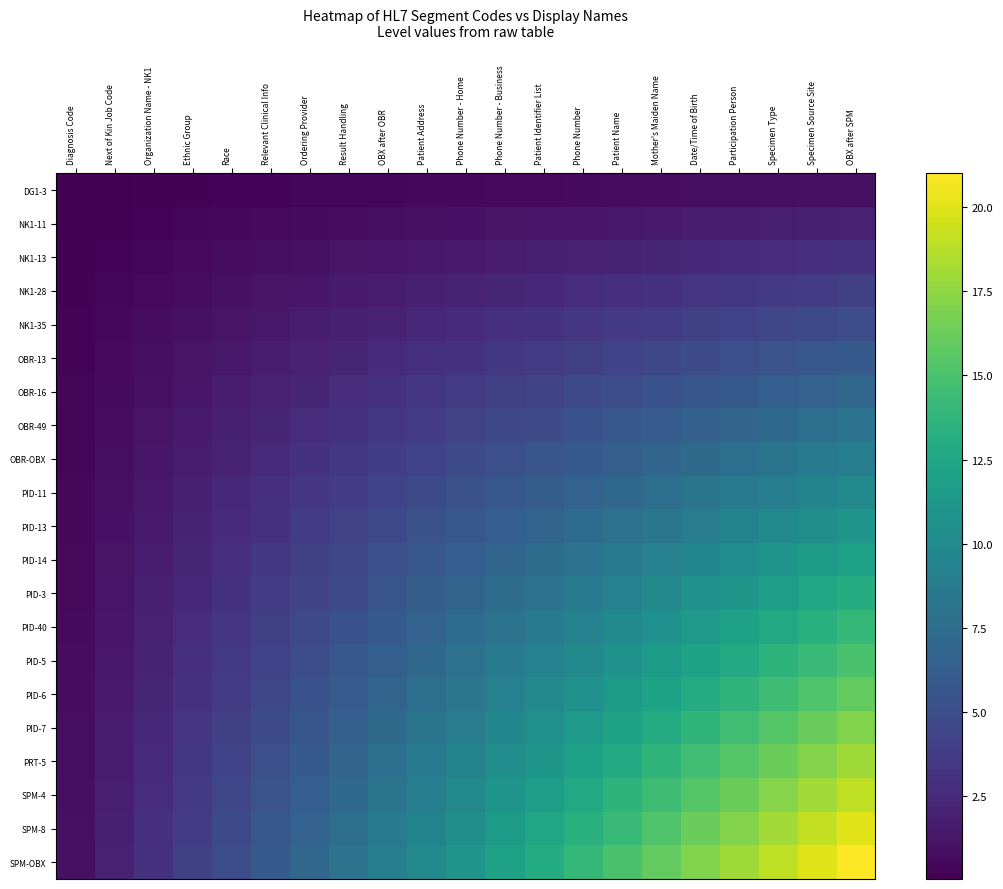

Reading left to right, what are all the values shown in this chart?

DG1-3: Diagnosis Code=0.0	Next of Kin Job Code=0.1	Organization Name - NK1=0.1	Ethnic Group=0.2	Race=0.2	Relevant Clinical Info=0.3	Ordering Provider=0.3	Result Handling=0.4	OBX after OBR=0.4	Patient Address=0.5	Phone Number - Home=0.5	Phone Number - Business=0.6	Patient Identifier List=0.6	Phone Number=0.7	Patient Name=0.7	Mother's Maiden Name=0.8	Date/Time of Birth=0.8	Participation Person=0.9	Specimen Type=0.9	Specimen Source Site=1.0	OBX after SPM=1.0
NK1-11: Diagnosis Code=0.1	Next of Kin Job Code=0.2	Organization Name - NK1=0.3	Ethnic Group=0.4	Race=0.5	Relevant Clinical Info=0.6	Ordering Provider=0.7	Result Handling=0.8	OBX after OBR=0.9	Patient Address=1.0	Phone Number - Home=1.0	Phone Number - Business=1.1	Patient Identifier List=1.2	Phone Number=1.3	Patient Name=1.4	Mother's Maiden Name=1.5	Date/Time of Birth=1.6	Participation Person=1.7	Specimen Type=1.8	Specimen Source Site=1.9	OBX after SPM=2.0
NK1-13: Diagnosis Code=0.1	Next of Kin Job Code=0.3	Organization Name - NK1=0.4	Ethnic Group=0.6	Race=0.7	Relevant Clinical Info=0.9	Ordering Provider=1.0	Result Handling=1.1	OBX after OBR=1.3	Patient Address=1.4	Phone Number - Home=1.6	Phone Number - Business=1.7	Patient Identifier List=1.9	Phone Number=2.0	Patient Name=2.1	Mother's Maiden Name=2.3	Date/Time of Birth=2.4	Participation Person=2.6	Specimen Type=2.7	Specimen Source Site=2.9	OBX after SPM=3.0
NK1-28: Diagnosis Code=0.2	Next of Kin Job Code=0.4	Organization Name - NK1=0.6	Ethnic Group=0.8	Race=1.0	Relevant Clinical Info=1.1	Ordering Provider=1.3	Result Handling=1.5	OBX after OBR=1.7	Patient Address=1.9	Phone Number - Home=2.1	Phone Number - Business=2.3	Patient Identifier List=2.5	Phone Number=2.7	Patient Name=2.9	Mother's Maiden Name=3.0	Date/Time of Birth=3.2	Participation Person=3.4	Specimen Type=3.6	Specimen Source Site=3.8	OBX after SPM=4.0
NK1-35: Diagnosis Code=0.2	Next of Kin Job Code=0.5	Organization Name - NK1=0.7	Ethnic Group=1.0	Race=1.2	Relevant Clinical Info=1.4	Ordering Provider=1.7	Result Handling=1.9	OBX after OBR=2.1	Patient Address=2.4	Phone Number - Home=2.6	Phone Number - Business=2.9	Patient Identifier List=3.1	Phone Number=3.3	Patient Name=3.6	Mother's Maiden Name=3.8	Date/Time of Birth=4.0	Participation Person=4.3	Specimen Type=4.5	Specimen Source Site=4.8	OBX after SPM=5.0
OBR-13: Diagnosis Code=0.3	Next of Kin Job Code=0.6	Organization Name - NK1=0.9	Ethnic Group=1.1	Race=1.4	Relevant Clinical Info=1.7	Ordering Provider=2.0	Result Handling=2.3	OBX after OBR=2.6	Patient Address=2.9	Phone Number - Home=3.1	Phone Number - Business=3.4	Patient Identifier List=3.7	Phone Number=4.0	Patient Name=4.3	Mother's Maiden Name=4.6	Date/Time of Birth=4.9	Participation Person=5.1	Specimen Type=5.4	Specimen Source Site=5.7	OBX after SPM=6.0
OBR-16: Diagnosis Code=0.3	Next of Kin Job Code=0.7	Organization Name - NK1=1.0	Ethnic Group=1.3	Race=1.7	Relevant Clinical Info=2.0	Ordering Provider=2.3	Result Handling=2.7	OBX after OBR=3.0	Patient Address=3.3	Phone Number - Home=3.7	Phone Number - Business=4.0	Patient Identifier List=4.3	Phone Number=4.7	Patient Name=5.0	Mother's Maiden Name=5.3	Date/Time of Birth=5.7	Participation Person=6.0	Specimen Type=6.3	Specimen Source Site=6.7	OBX after SPM=7.0
OBR-49: Diagnosis Code=0.4	Next of Kin Job Code=0.8	Organization Name - NK1=1.1	Ethnic Group=1.5	Race=1.9	Relevant Clinical Info=2.3	Ordering Provider=2.7	Result Handling=3.0	OBX after OBR=3.4	Patient Address=3.8	Phone Number - Home=4.2	Phone Number - Business=4.6	Patient Identifier List=5.0	Phone Number=5.3	Patient Name=5.7	Mother's Maiden Name=6.1	Date/Time of Birth=6.5	Participation Person=6.9	Specimen Type=7.2	Specimen Source Site=7.6	OBX after SPM=8.0
OBR-OBX: Diagnosis Code=0.4	Next of Kin Job Code=0.9	Organization Name - NK1=1.3	Ethnic Group=1.7	Race=2.1	Relevant Clinical Info=2.6	Ordering Provider=3.0	Result Handling=3.4	OBX after OBR=3.9	Patient Address=4.3	Phone Number - Home=4.7	Phone Number - Business=5.1	Patient Identifier List=5.6	Phone Number=6.0	Patient Name=6.4	Mother's Maiden Name=6.9	Date/Time of Birth=7.3	Participation Person=7.7	Specimen Type=8.1	Specimen Source Site=8.6	OBX after SPM=9.0
PID-11: Diagnosis Code=0.5	Next of Kin Job Code=1.0	Organization Name - NK1=1.4	Ethnic Group=1.9	Race=2.4	Relevant Clinical Info=2.9	Ordering Provider=3.3	Result Handling=3.8	OBX after OBR=4.3	Patient Address=4.8	Phone Number - Home=5.2	Phone Number - Business=5.7	Patient Identifier List=6.2	Phone Number=6.7	Patient Name=7.1	Mother's Maiden Name=7.6	Date/Time of Birth=8.1	Participation Person=8.6	Specimen Type=9.0	Specimen Source Site=9.5	OBX after SPM=10.0
PID-13: Diagnosis Code=0.5	Next of Kin Job Code=1.0	Organization Name - NK1=1.6	Ethnic Group=2.1	Race=2.6	Relevant Clinical Info=3.1	Ordering Provider=3.7	Result Handling=4.2	OBX after OBR=4.7	Patient Address=5.2	Phone Number - Home=5.8	Phone Number - Business=6.3	Patient Identifier List=6.8	Phone Number=7.3	Patient Name=7.9	Mother's Maiden Name=8.4	Date/Time of Birth=8.9	Participation Person=9.4	Specimen Type=10.0	Specimen Source Site=10.5	OBX after SPM=11.0
PID-14: Diagnosis Code=0.6	Next of Kin Job Code=1.1	Organization Name - NK1=1.7	Ethnic Group=2.3	Race=2.9	Relevant Clinical Info=3.4	Ordering Provider=4.0	Result Handling=4.6	OBX after OBR=5.1	Patient Address=5.7	Phone Number - Home=6.3	Phone Number - Business=6.9	Patient Identifier List=7.4	Phone Number=8.0	Patient Name=8.6	Mother's Maiden Name=9.1	Date/Time of Birth=9.7	Participation Person=10.3	Specimen Type=10.9	Specimen Source Site=11.4	OBX after SPM=12.0
PID-3: Diagnosis Code=0.6	Next of Kin Job Code=1.2	Organization Name - NK1=1.9	Ethnic Group=2.5	Race=3.1	Relevant Clinical Info=3.7	Ordering Provider=4.3	Result Handling=5.0	OBX after OBR=5.6	Patient Address=6.2	Phone Number - Home=6.8	Phone Number - Business=7.4	Patient Identifier List=8.0	Phone Number=8.7	Patient Name=9.3	Mother's Maiden Name=9.9	Date/Time of Birth=10.5	Participation Person=11.1	Specimen Type=11.8	Specimen Source Site=12.4	OBX after SPM=13.0
PID-40: Diagnosis Code=0.7	Next of Kin Job Code=1.3	Organization Name - NK1=2.0	Ethnic Group=2.7	Race=3.3	Relevant Clinical Info=4.0	Ordering Provider=4.7	Result Handling=5.3	OBX after OBR=6.0	Patient Address=6.7	Phone Number - Home=7.3	Phone Number - Business=8.0	Patient Identifier List=8.7	Phone Number=9.3	Patient Name=10.0	Mother's Maiden Name=10.7	Date/Time of Birth=11.3	Participation Person=12.0	Specimen Type=12.7	Specimen Source Site=13.3	OBX after SPM=14.0
PID-5: Diagnosis Code=0.7	Next of Kin Job Code=1.4	Organization Name - NK1=2.1	Ethnic Group=2.9	Race=3.6	Relevant Clinical Info=4.3	Ordering Provider=5.0	Result Handling=5.7	OBX after OBR=6.4	Patient Address=7.1	Phone Number - Home=7.9	Phone Number - Business=8.6	Patient Identifier List=9.3	Phone Number=10.0	Patient Name=10.7	Mother's Maiden Name=11.4	Date/Time of Birth=12.1	Participation Person=12.9	Specimen Type=13.6	Specimen Source Site=14.3	OBX after SPM=15.0
PID-6: Diagnosis Code=0.8	Next of Kin Job Code=1.5	Organization Name - NK1=2.3	Ethnic Group=3.0	Race=3.8	Relevant Clinical Info=4.6	Ordering Provider=5.3	Result Handling=6.1	OBX after OBR=6.9	Patient Address=7.6	Phone Number - Home=8.4	Phone Number - Business=9.1	Patient Identifier List=9.9	Phone Number=10.7	Patient Name=11.4	Mother's Maiden Name=12.2	Date/Time of Birth=13.0	Participation Person=13.7	Specimen Type=14.5	Specimen Source Site=15.2	OBX after SPM=16.0
PID-7: Diagnosis Code=0.8	Next of Kin Job Code=1.6	Organization Name - NK1=2.4	Ethnic Group=3.2	Race=4.0	Relevant Clinical Info=4.9	Ordering Provider=5.7	Result Handling=6.5	OBX after OBR=7.3	Patient Address=8.1	Phone Number - Home=8.9	Phone Number - Business=9.7	Patient Identifier List=10.5	Phone Number=11.3	Patient Name=12.1	Mother's Maiden Name=13.0	Date/Time of Birth=13.8	Participation Person=14.6	Specimen Type=15.4	Specimen Source Site=16.2	OBX after SPM=17.0
PRT-5: Diagnosis Code=0.9	Next of Kin Job Code=1.7	Organization Name - NK1=2.6	Ethnic Group=3.4	Race=4.3	Relevant Clinical Info=5.1	Ordering Provider=6.0	Result Handling=6.9	OBX after OBR=7.7	Patient Address=8.6	Phone Number - Home=9.4	Phone Number - Business=10.3	Patient Identifier List=11.1	Phone Number=12.0	Patient Name=12.9	Mother's Maiden Name=13.7	Date/Time of Birth=14.6	Participation Person=15.4	Specimen Type=16.3	Specimen Source Site=17.1	OBX after SPM=18.0
SPM-4: Diagnosis Code=0.9	Next of Kin Job Code=1.8	Organization Name - NK1=2.7	Ethnic Group=3.6	Race=4.5	Relevant Clinical Info=5.4	Ordering Provider=6.3	Result Handling=7.2	OBX after OBR=8.1	Patient Address=9.0	Phone Number - Home=10.0	Phone Number - Business=10.9	Patient Identifier List=11.8	Phone Number=12.7	Patient Name=13.6	Mother's Maiden Name=14.5	Date/Time of Birth=15.4	Participation Person=16.3	Specimen Type=17.2	Specimen Source Site=18.1	OBX after SPM=19.0
SPM-8: Diagnosis Code=1.0	Next of Kin Job Code=1.9	Organization Name - NK1=2.9	Ethnic Group=3.8	Race=4.8	Relevant Clinical Info=5.7	Ordering Provider=6.7	Result Handling=7.6	OBX after OBR=8.6	Patient Address=9.5	Phone Number - Home=10.5	Phone Number - Business=11.4	Patient Identifier List=12.4	Phone Number=13.3	Patient Name=14.3	Mother's Maiden Name=15.2	Date/Time of Birth=16.2	Participation Person=17.1	Specimen Type=18.1	Specimen Source Site=19.0	OBX after SPM=20.0
SPM-OBX: Diagnosis Code=1.0	Next of Kin Job Code=2.0	Organization Name - NK1=3.0	Ethnic Group=4.0	Race=5.0	Relevant Clinical Info=6.0	Ordering Provider=7.0	Result Handling=8.0	OBX after OBR=9.0	Patient Address=10.0	Phone Number - Home=11.0	Phone Number - Business=12.0	Patient Identifier List=13.0	Phone Number=14.0	Patient Name=15.0	Mother's Maiden Name=16.0	Date/Time of Birth=17.0	Participation Person=18.0	Specimen Type=19.0	Specimen Source Site=20.0	OBX after SPM=21.0